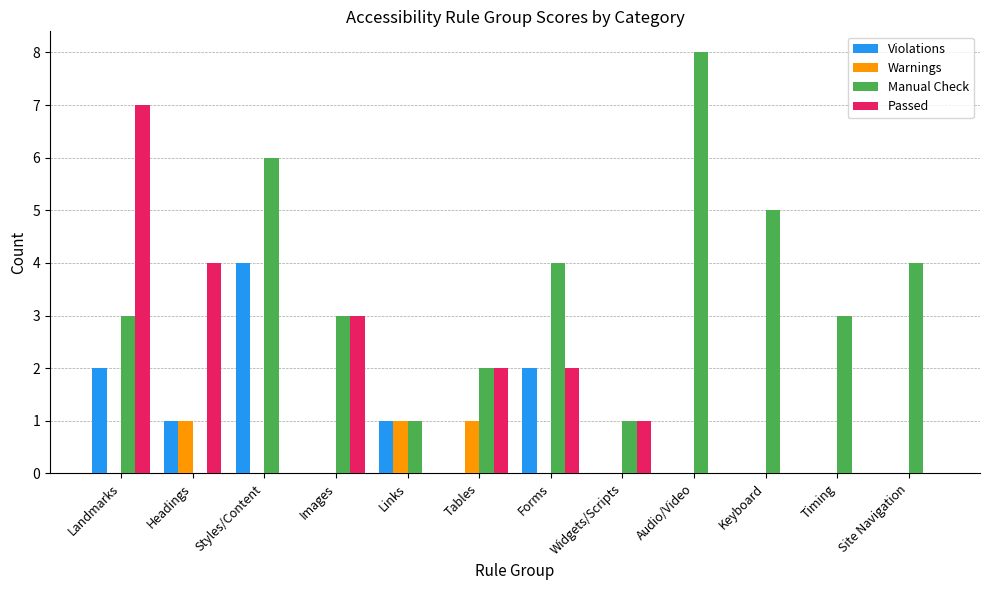

What is the average value of the Passed series?

2